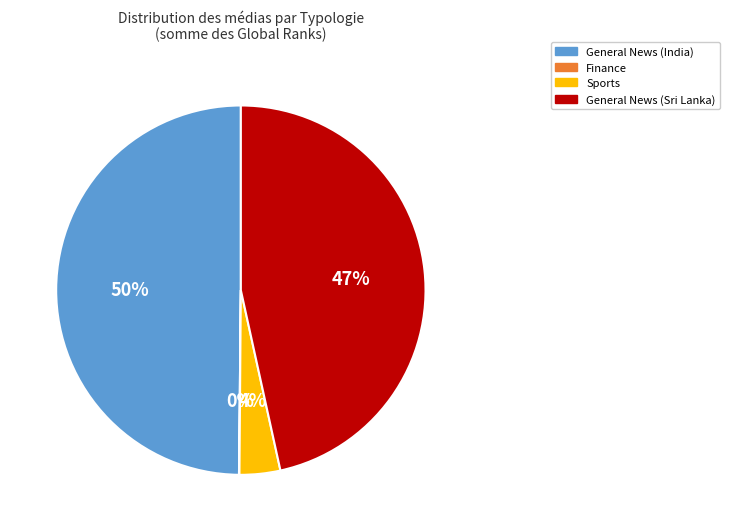

True or false: General News (India) accounts for 50% of the total.

True